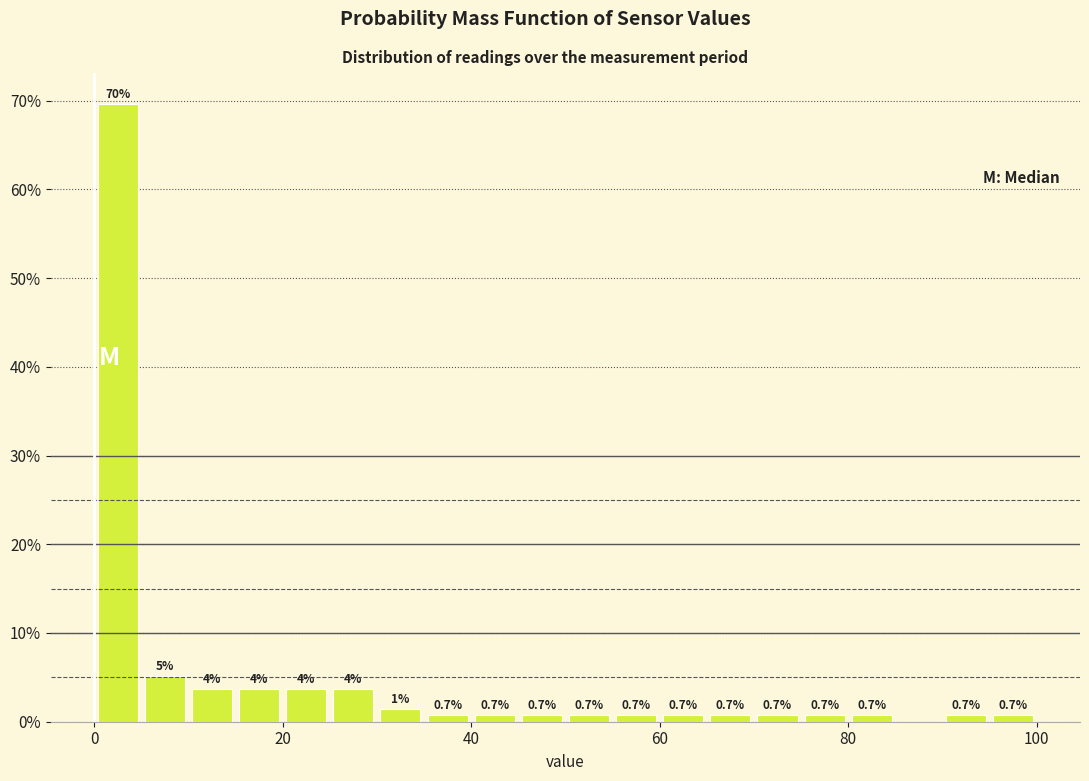

Read against the x-axis, roughly where is the centre of the tallest bar?

2